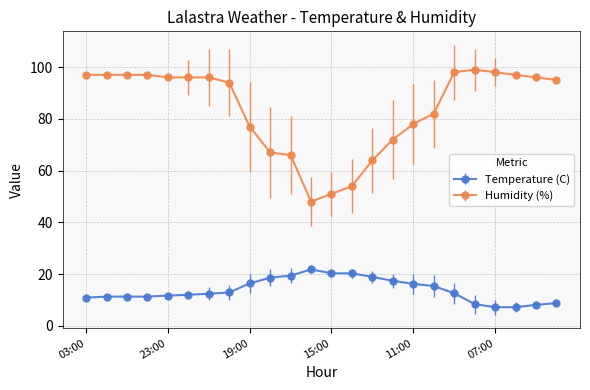

List the series in order of their peak value, highest first.

Humidity (%), Temperature (C)